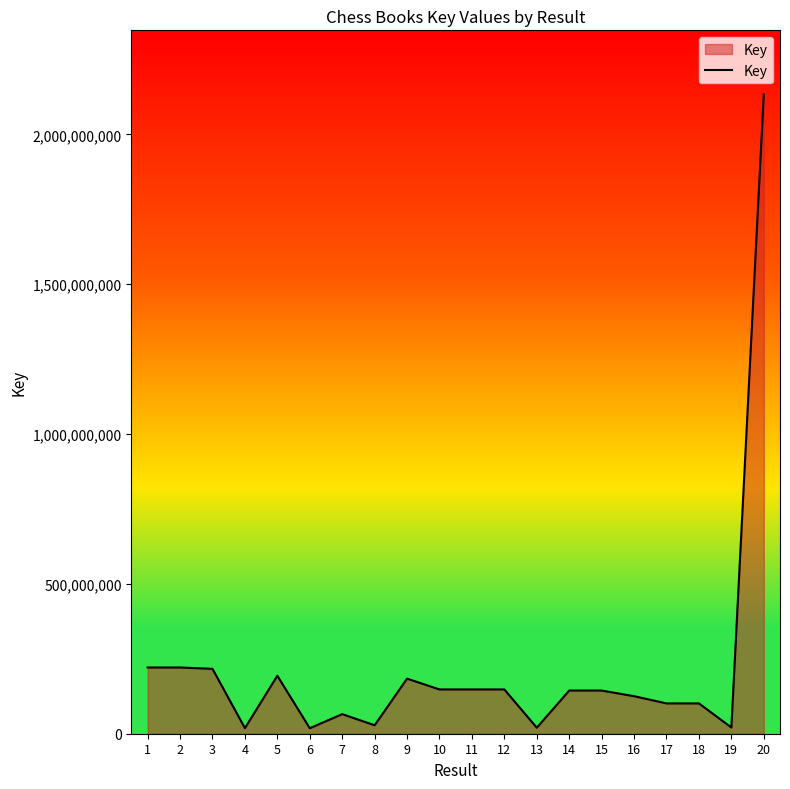

How many lines are shown in the chart?

1